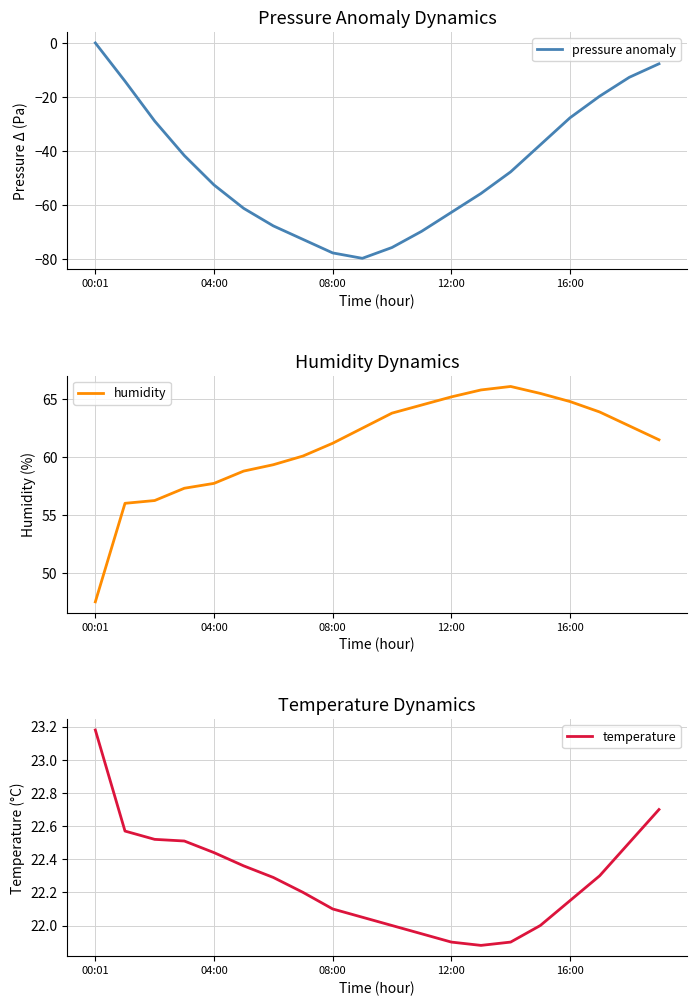

At which label does pressure anomaly reach its peak?

00:01